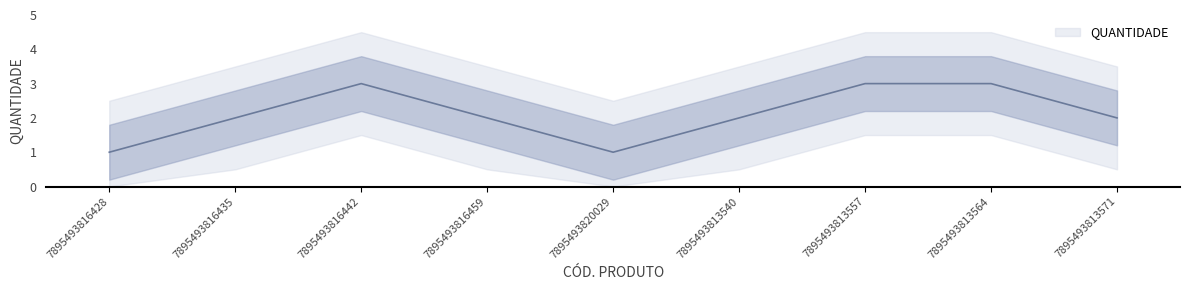

Reading left to right, list all the values displayed in this chart.

7895493816428=1	7895493816435=2	7895493816442=3	7895493816459=2	7895493820029=1	7895493813540=2	7895493813557=3	7895493813564=3	7895493813571=2